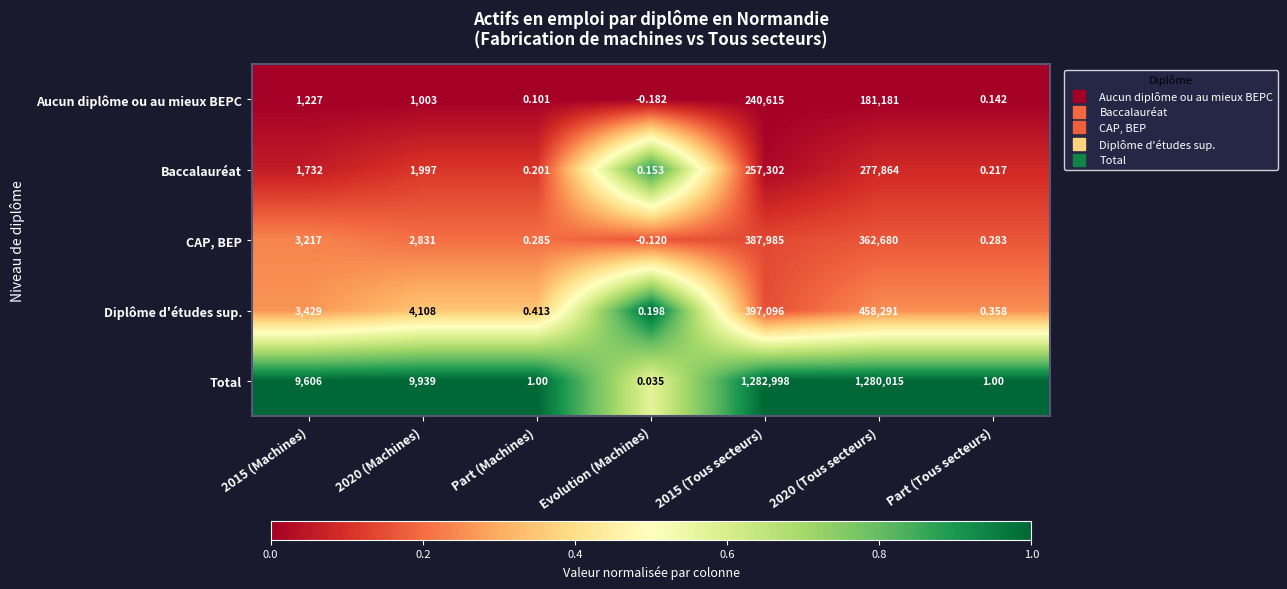

How many series are shown in this chart?

5